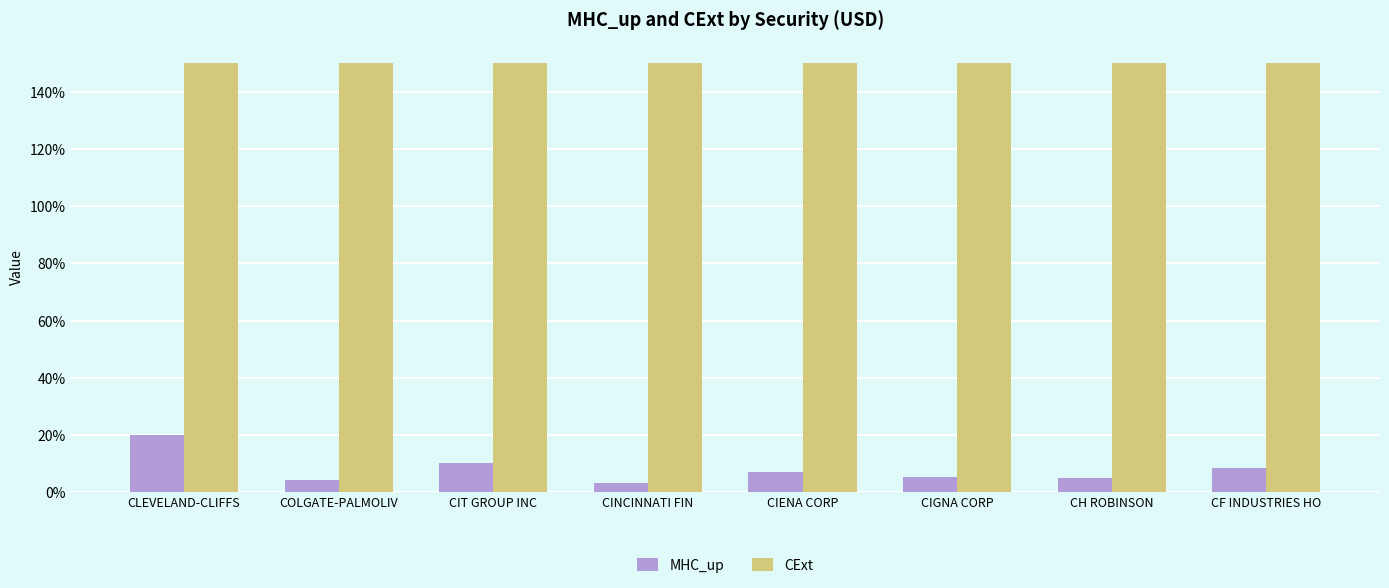

What are all the series names shown in the legend?

MHC_up, CExt